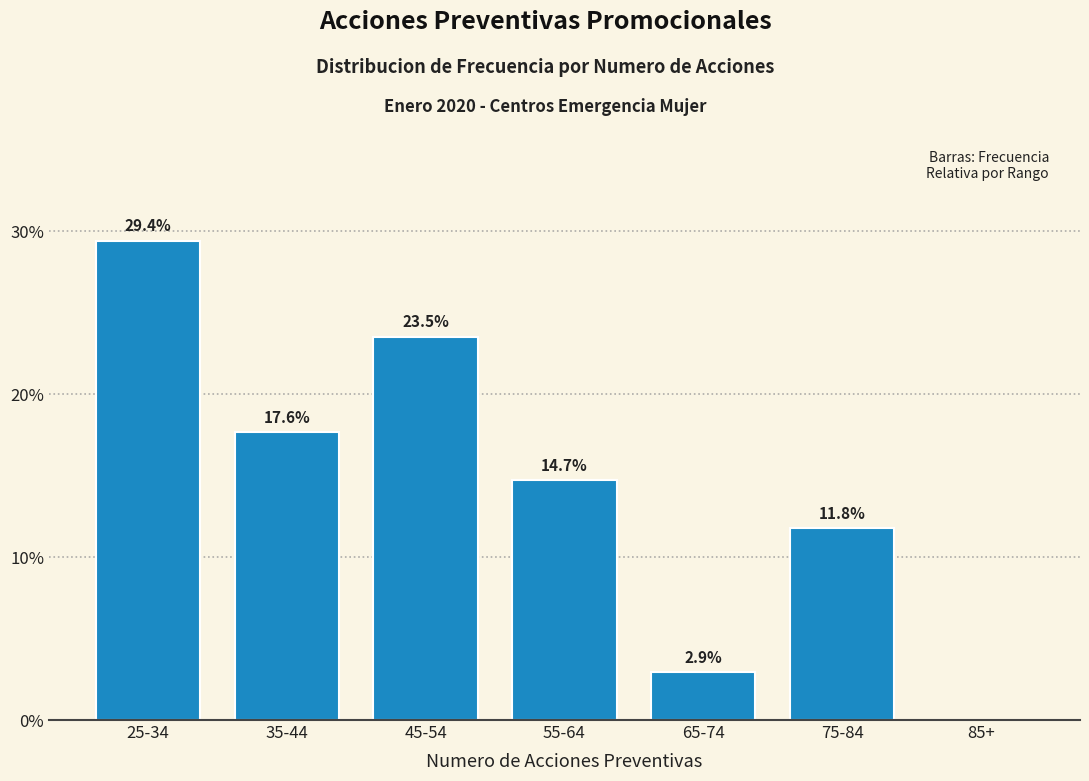

Reading left to right, list all the values displayed in this chart.

25-34=29.4	35-44=17.6	45-54=23.5	55-64=14.7	65-74=2.9	75-84=11.8	85+=0.0